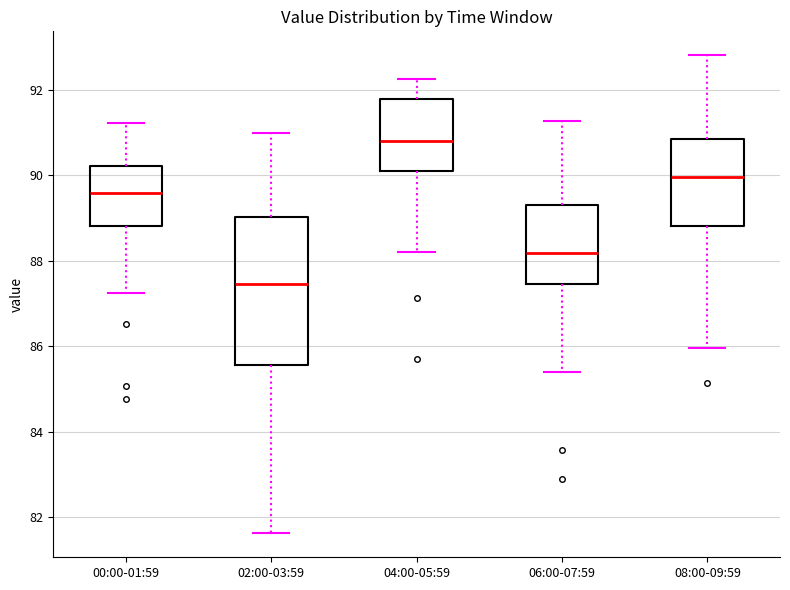

Reading left to right, read every box against the y-axis: the position of its median line, the range the box covers, and the ends of its whiskers. The values are not printed on the chart, so give them approximately, as read against the axis.

00:00-01:59: median 89.6, box 88.8 to 90.2, whiskers 87.2 to 91.2
02:00-03:59: median 87.4, box 85.6 to 89.0, whiskers 81.6 to 91.0
04:00-05:59: median 90.8, box 90.0 to 91.8, whiskers 88.2 to 92.2
06:00-07:59: median 88.2, box 87.4 to 89.4, whiskers 85.4 to 91.2
08:00-09:59: median 90.0, box 88.8 to 90.8, whiskers 86.0 to 92.8